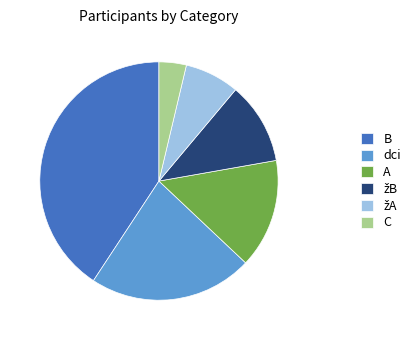

Is the sum of B and C greater than half?

No